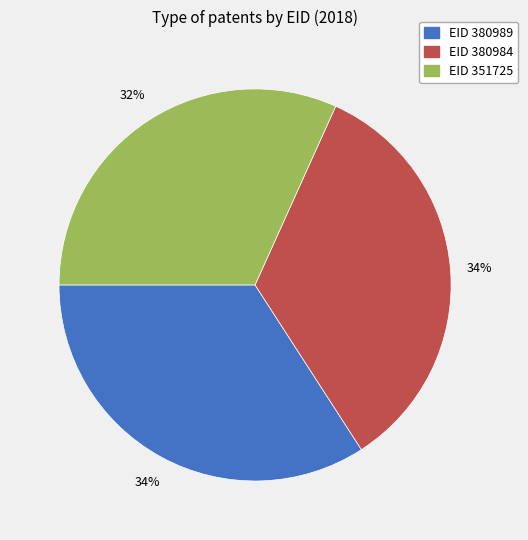

Approximately how many times larger is the value at EID 380984 compared to EID 380989?

1.0